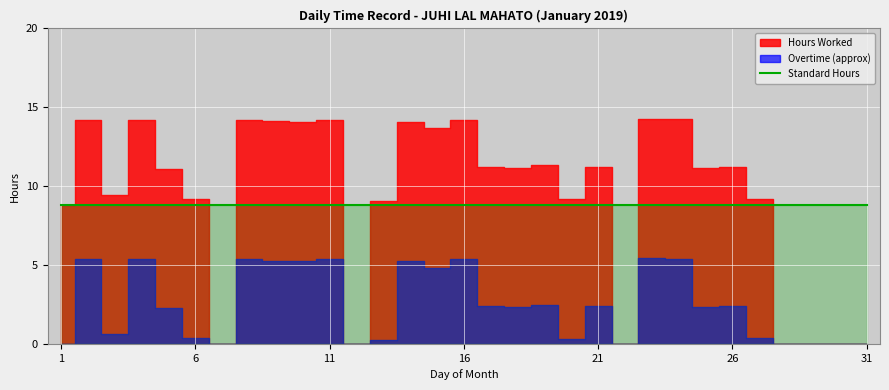

How many interior local peaks does the Overtime (approx) series have?

10